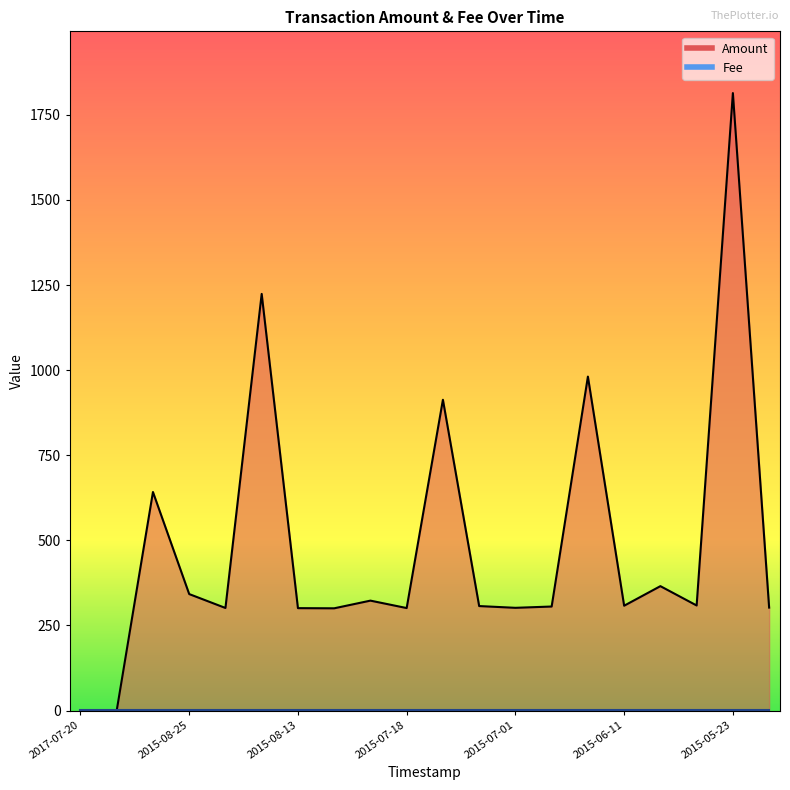

What is the maximum value shown in the chart?

1814.0